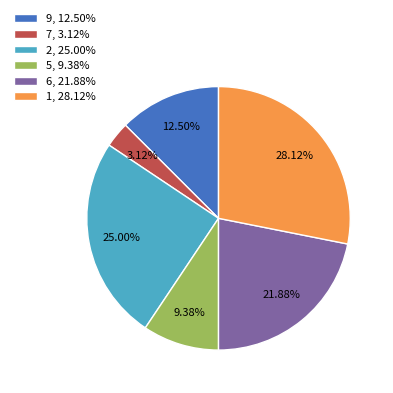

Is there any slice that represents more than half of the pie?

No